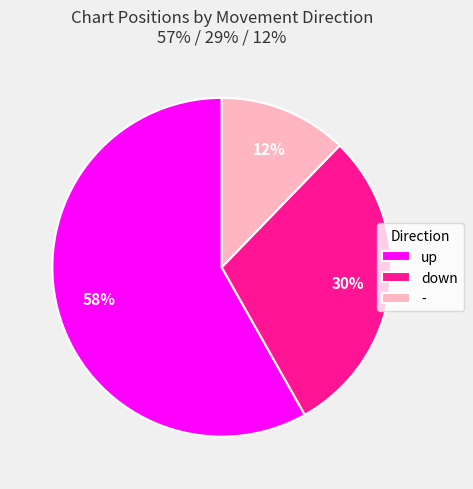

To the nearest percent, what percentage of the pie is down?

30%